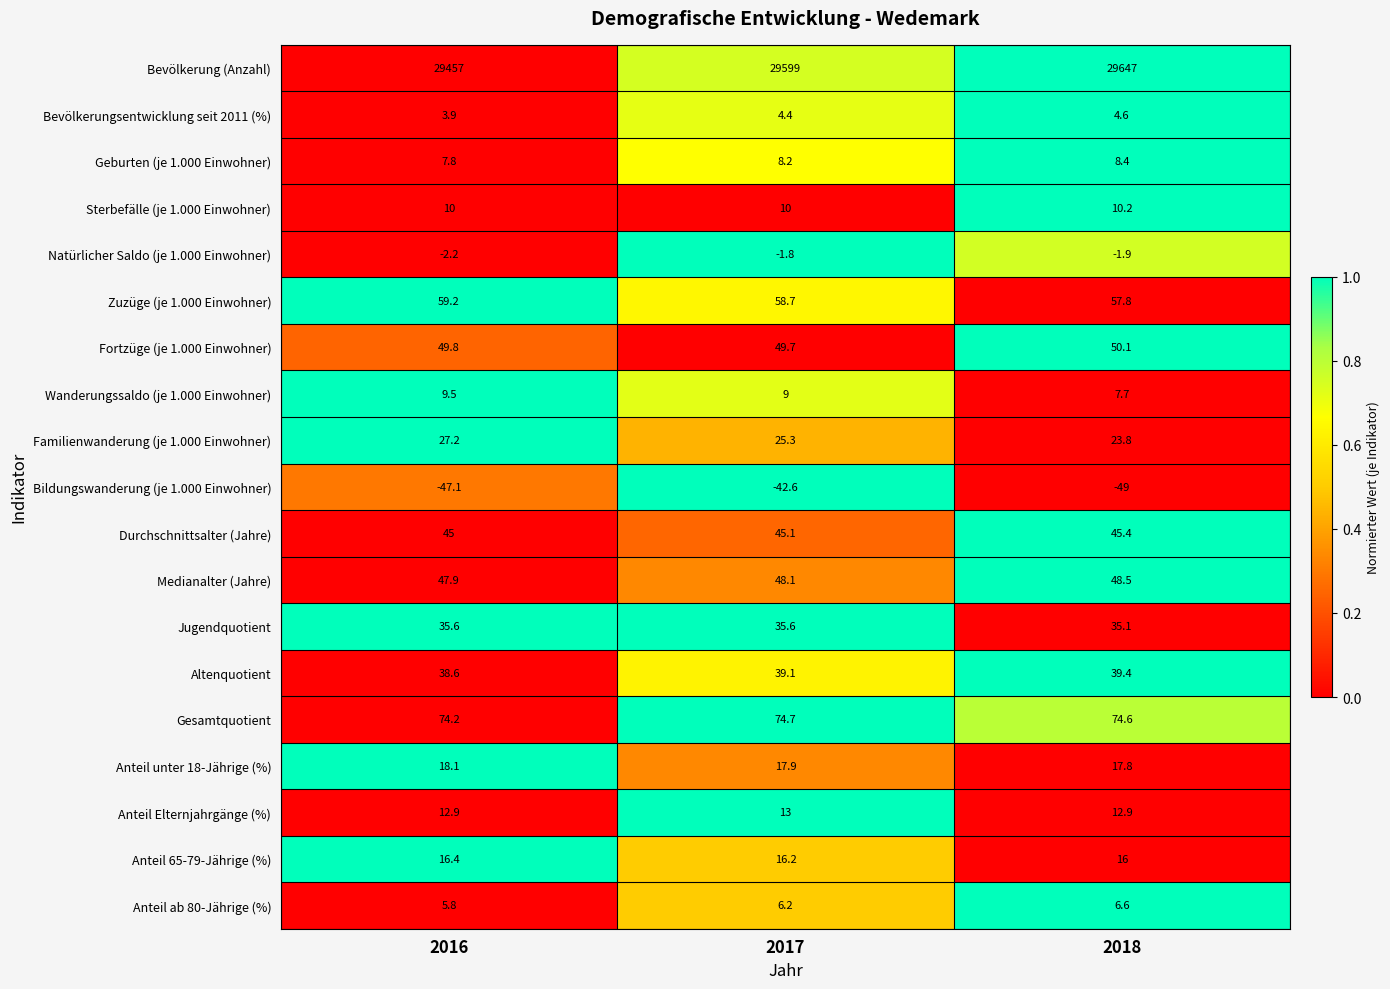

What is the sum of all Bevölkerung (Anzahl) values?

88703.0